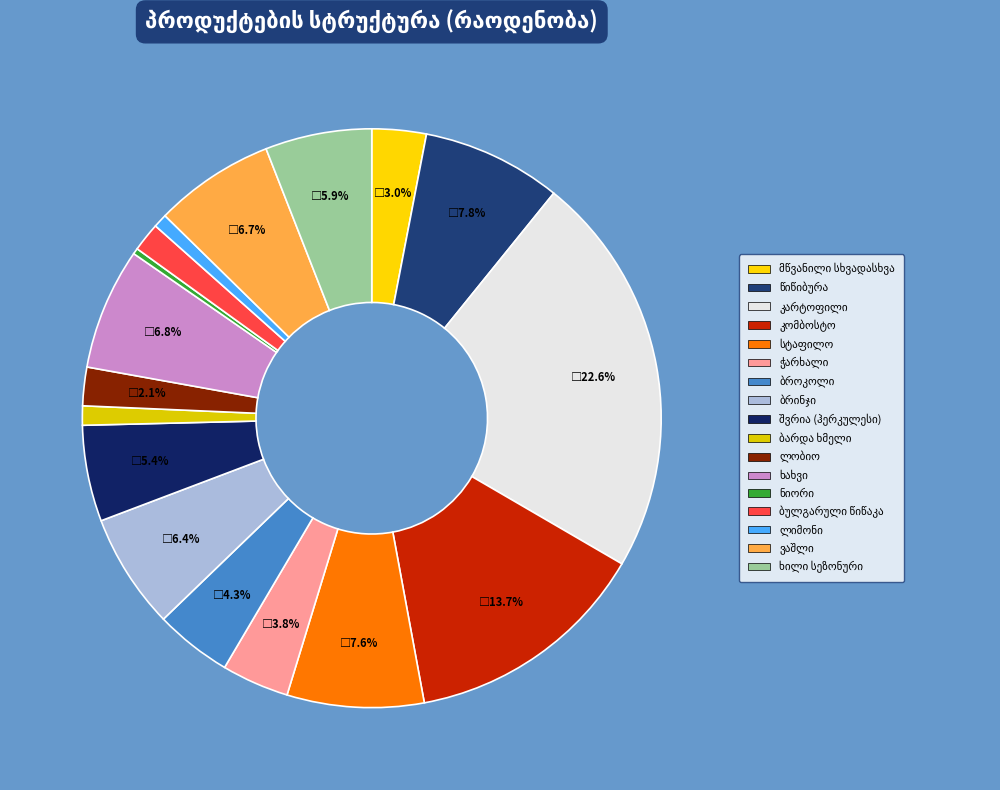

How many slices are in this pie chart?

17